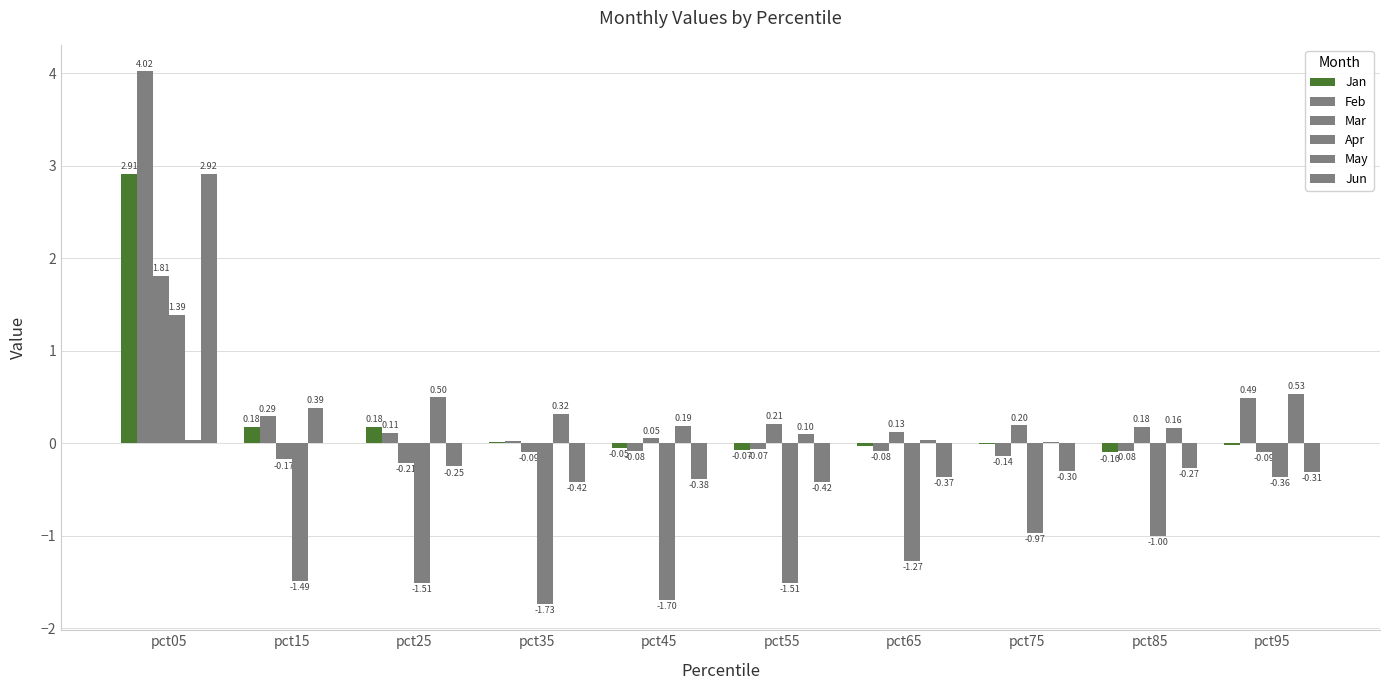

What is the average value of the Feb series?

0.5